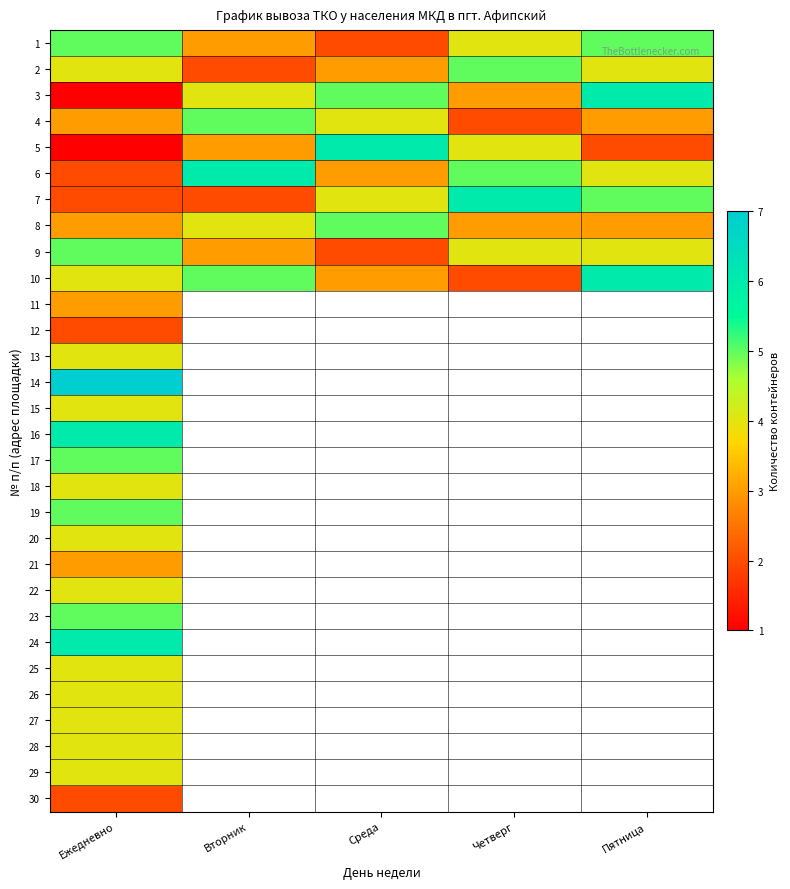

What is the spread (max minus min) of values at Четверг?

4.0